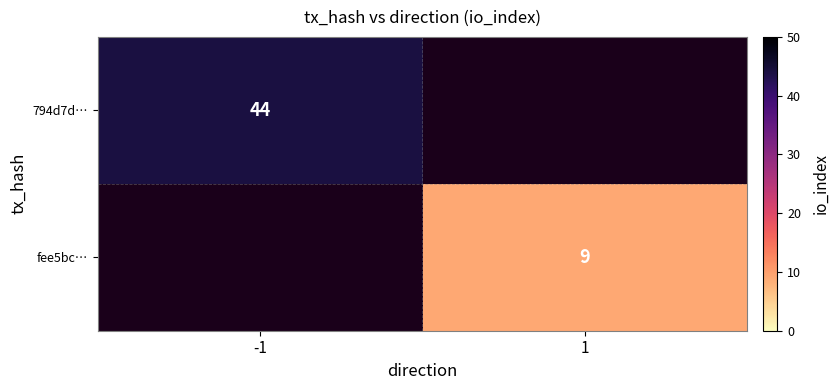

Which category has the highest value across all series?

-1